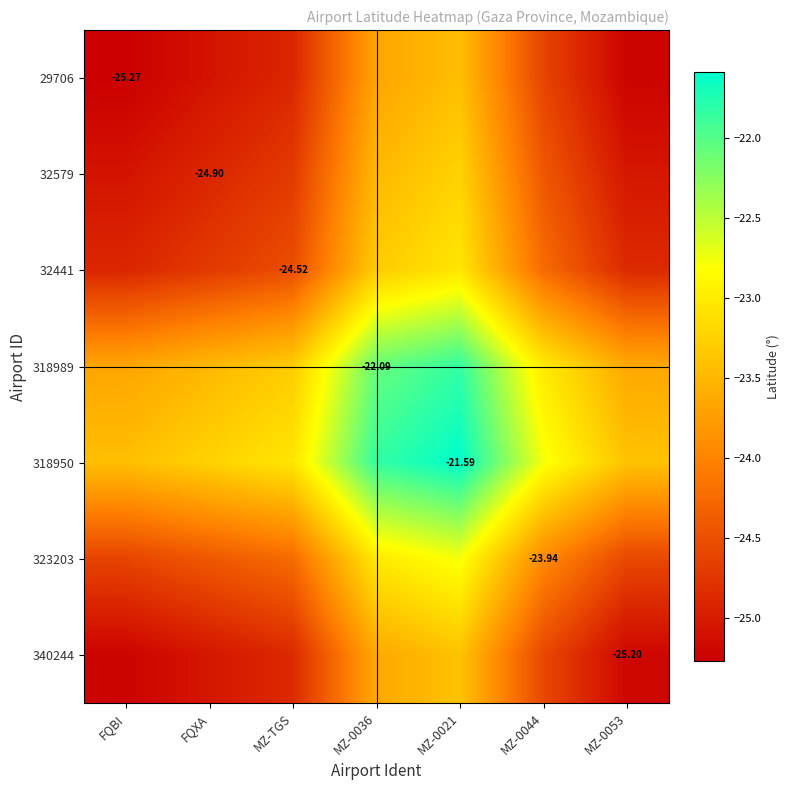

How many values in the 32441 series exceed -24?

2